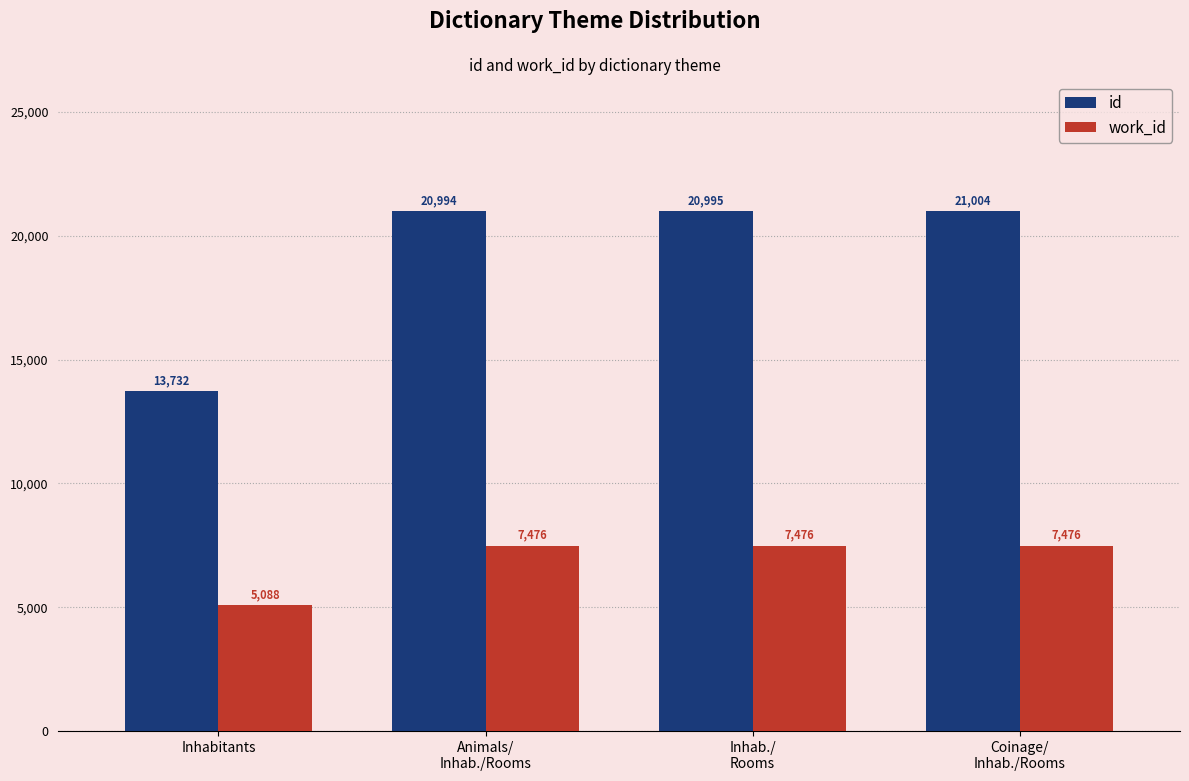

At Coinage/
Inhab./Rooms, list the series in order from smallest to largest.

work_id, id